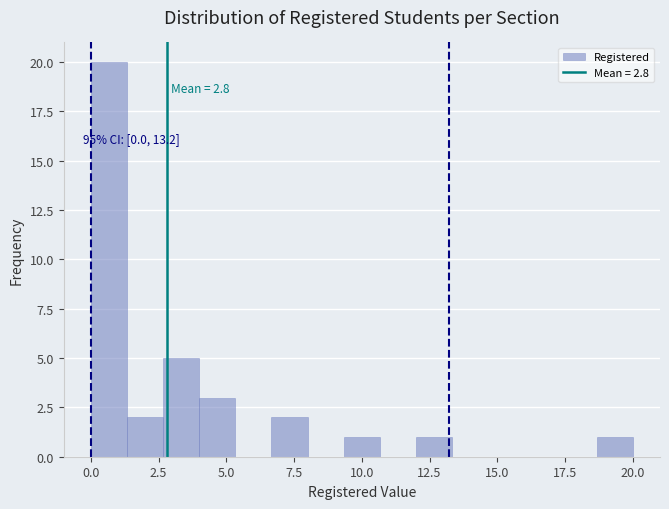

Read against the x-axis, roughly where is the centre of the tallest bar?

0.5